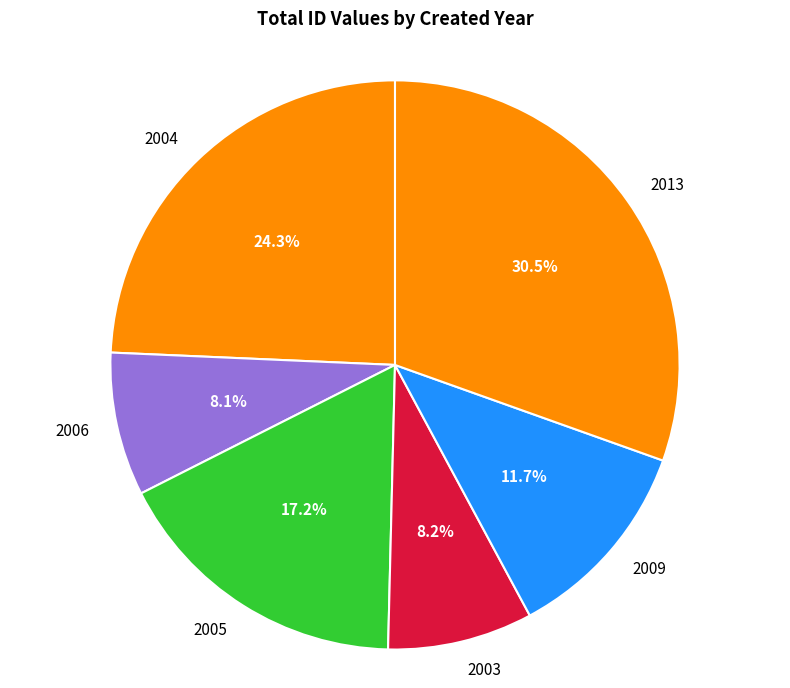

How many segments does this pie chart have?

6